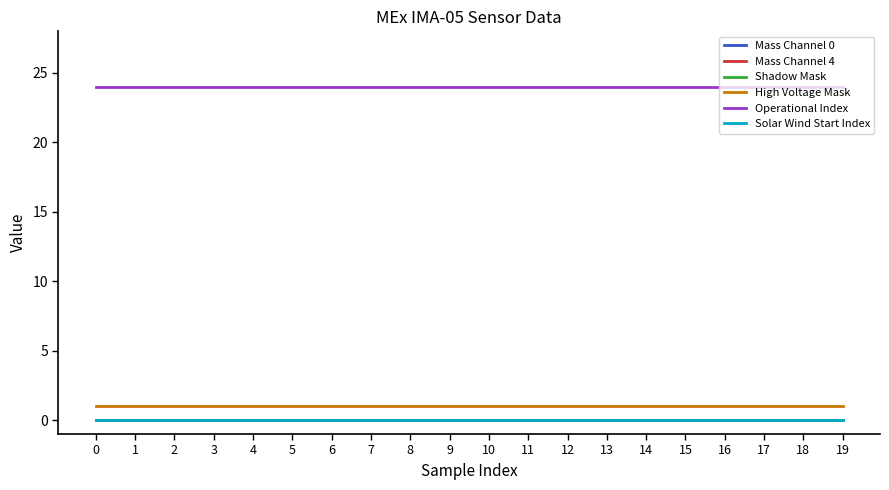

True or false: Solar Wind Start Index and Operational Index intersect in this chart.

False